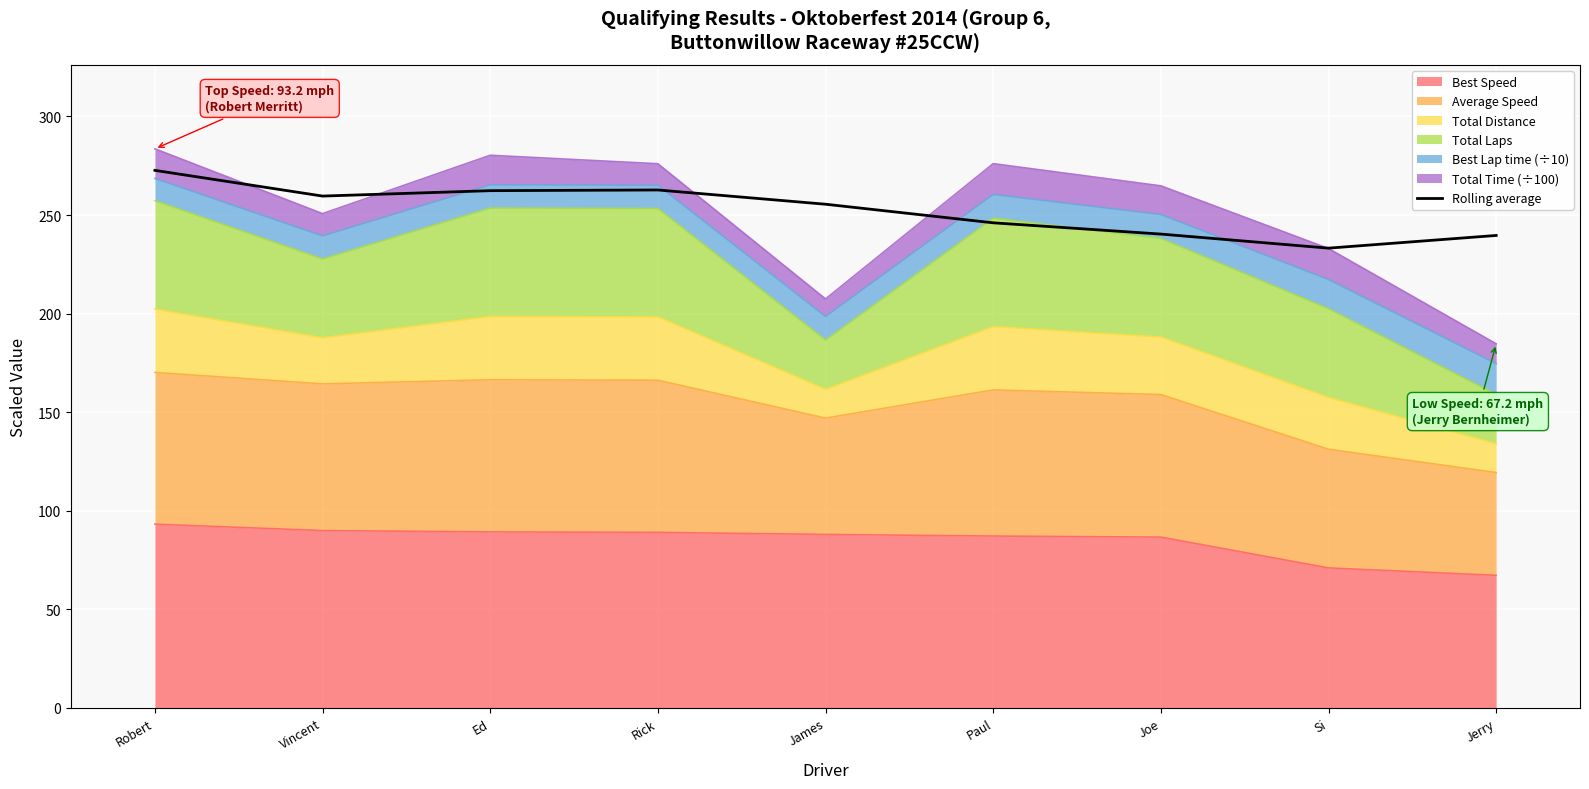

What is the value of the 3rd point from the left?

262.4